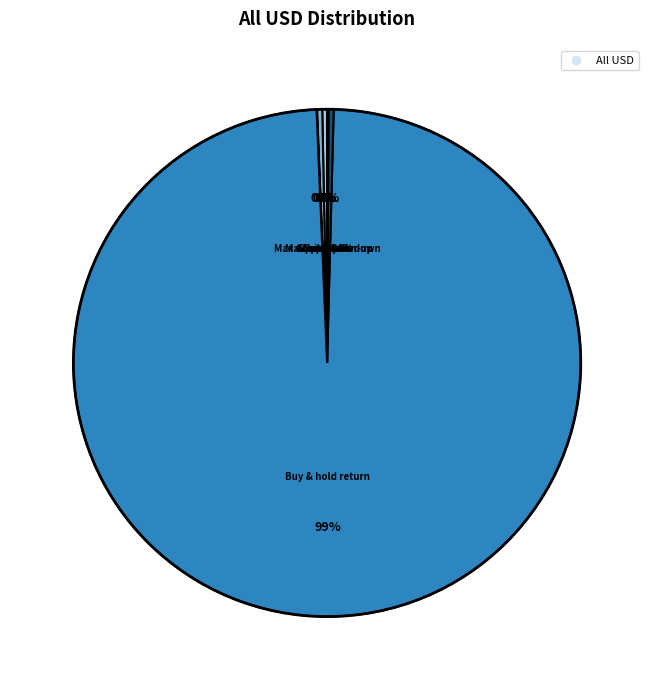

Which slice represents more than half of the pie?

Buy & hold return